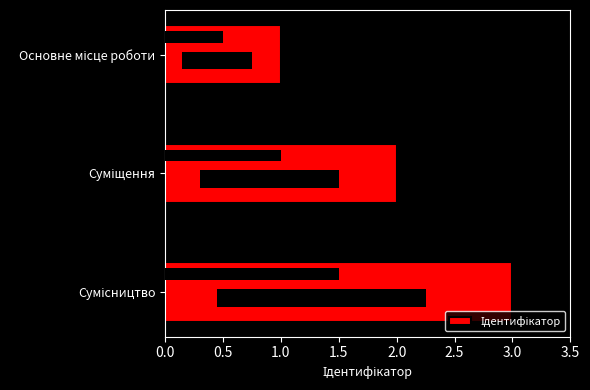

Which has a higher value, Суміщення or Сумісництво?

Сумісництво